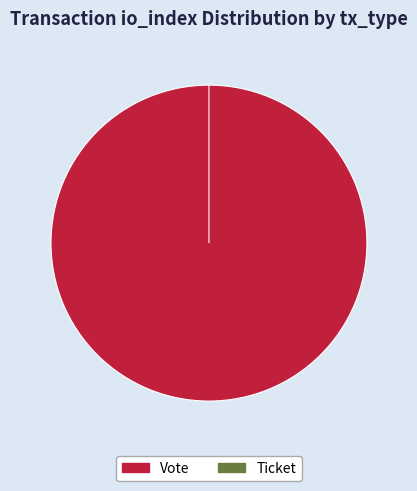

What is the total percentage of Vote and Ticket?

100.0%